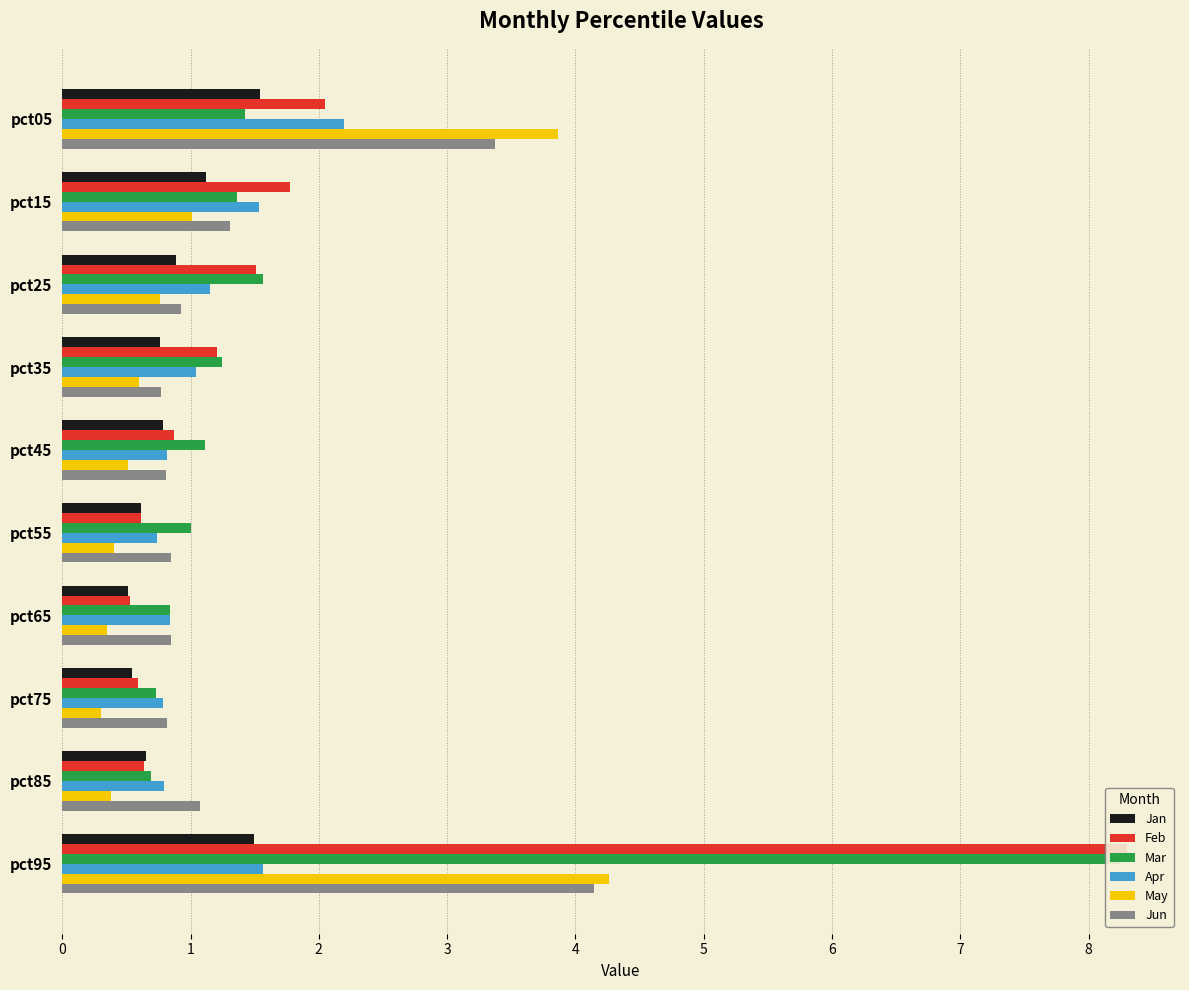

Is it true that Feb equals 0.9 at pct65?

False